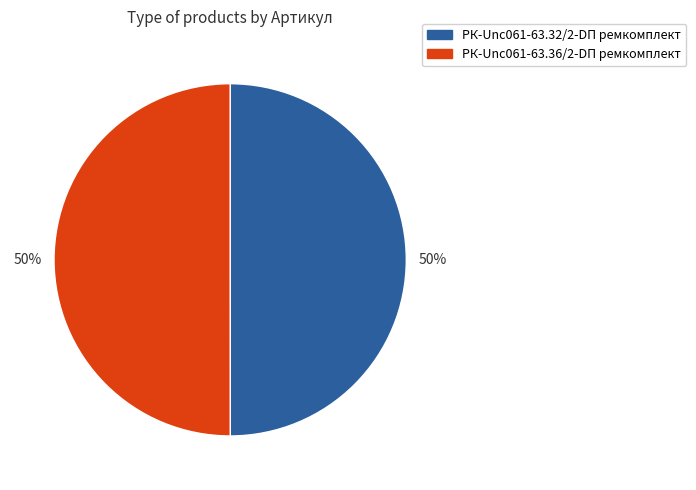

What percentage is the РК-Unc061-63.32/2-DП ремкомплект slice, to the nearest percent?

50%